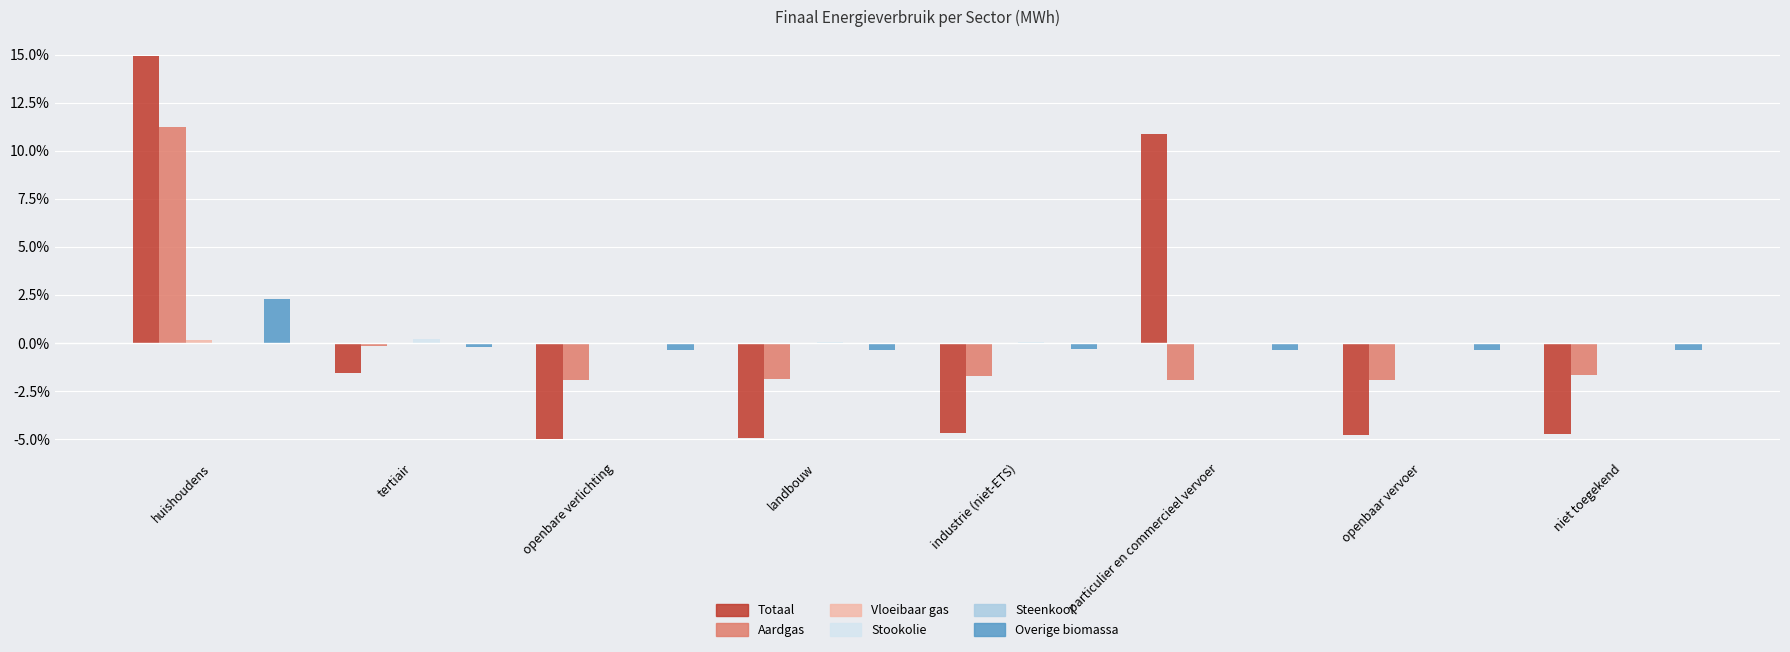

Count the number of data series in this chart.

6